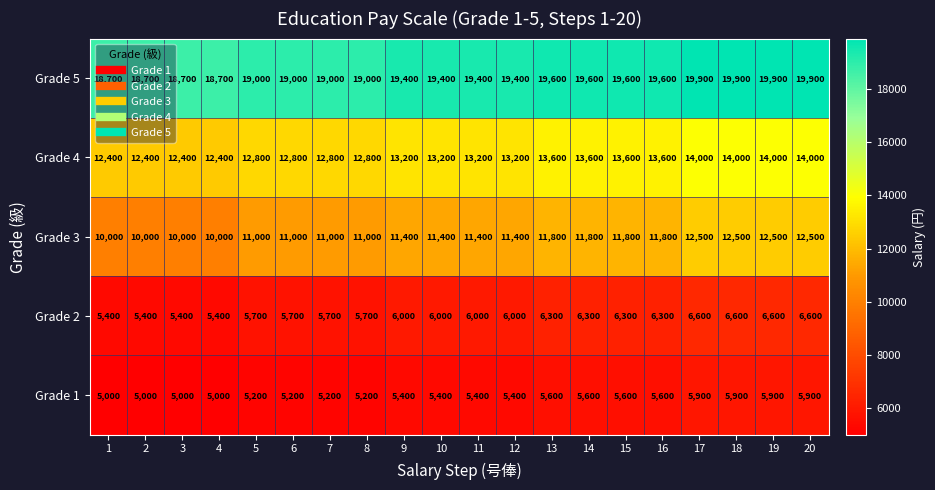

The value of Grade 1 at 13 is 5600. True or false?

True